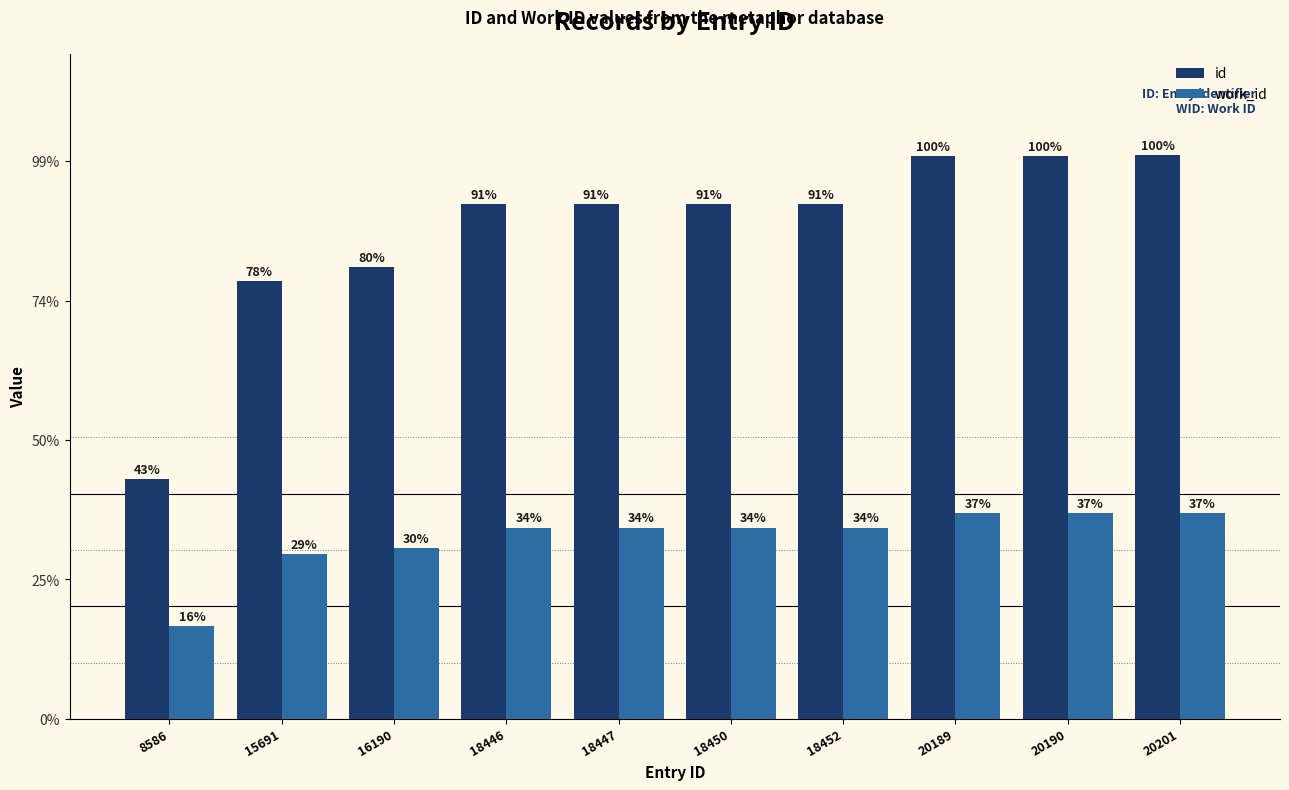

What is the spread (max minus min) of values at 16190?

10053